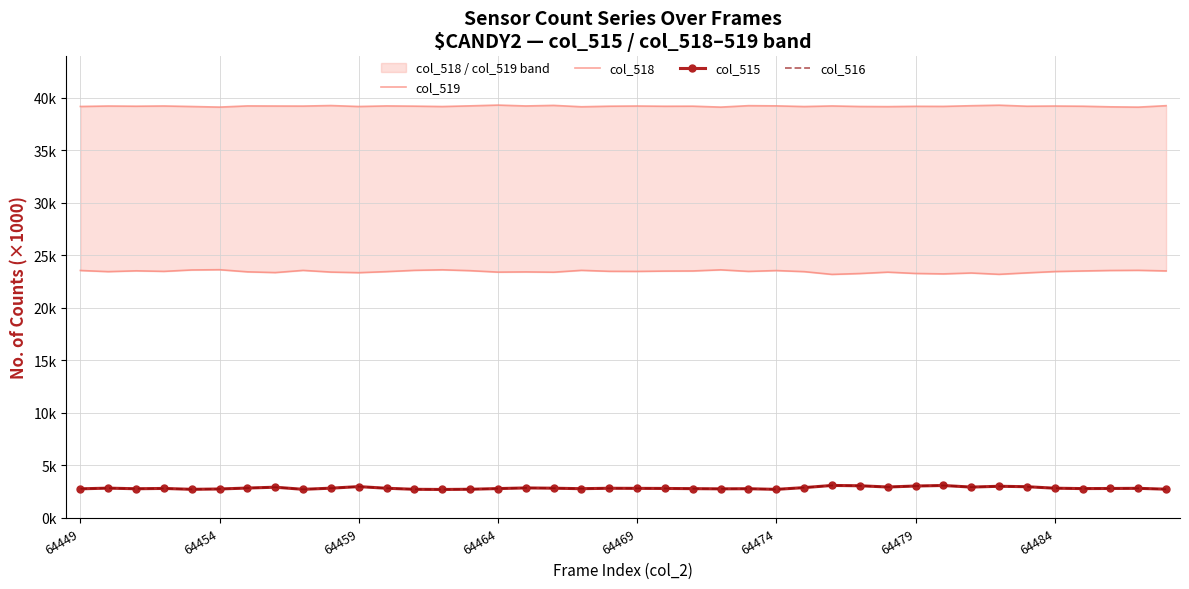

What is the value of the col_515 point at the 27th from the left?

2.9